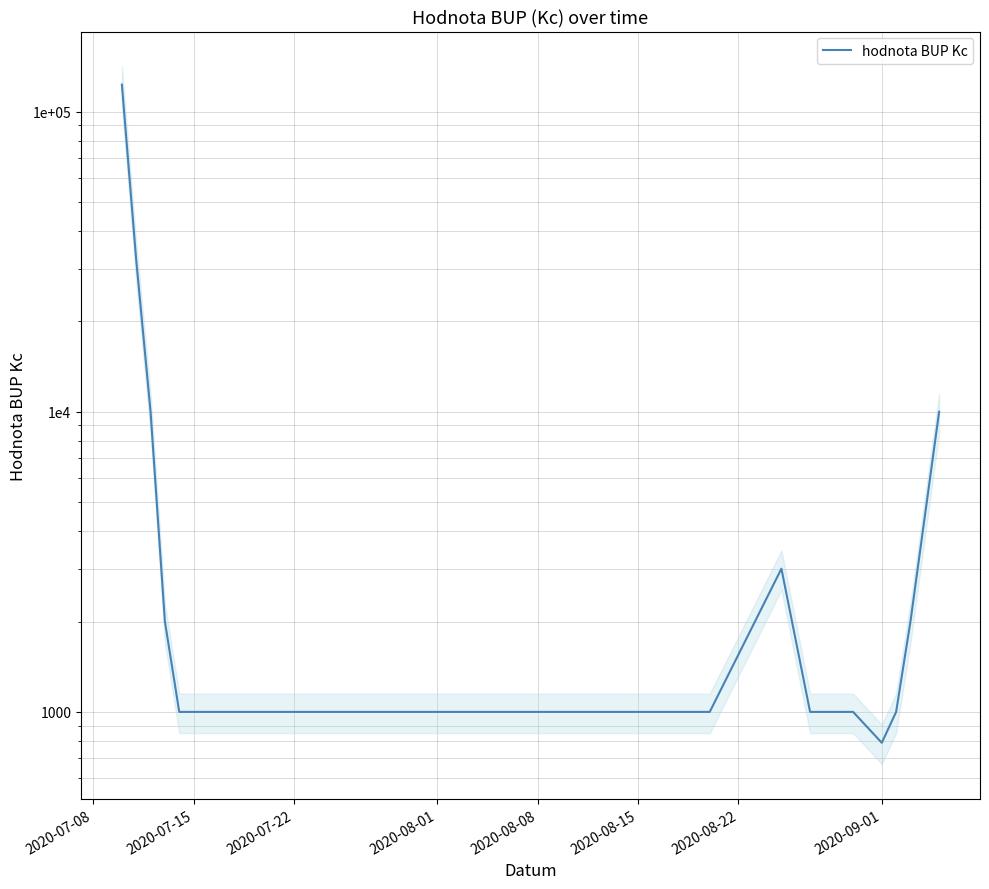

True or false: there are more than 1 points higher than both neighbors.

False